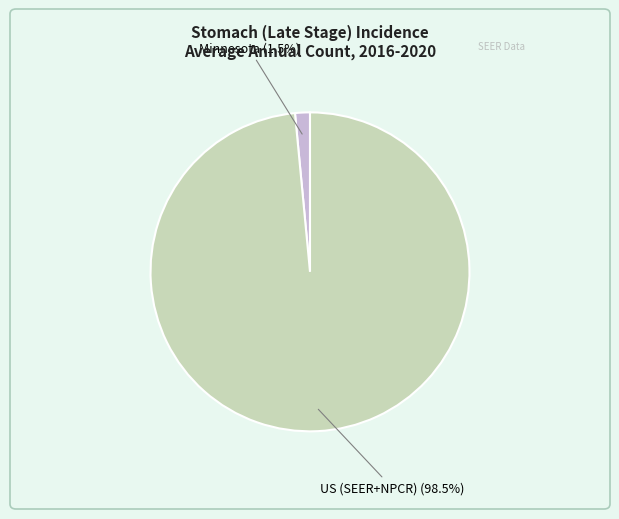

Does any single category account for the majority?

Yes